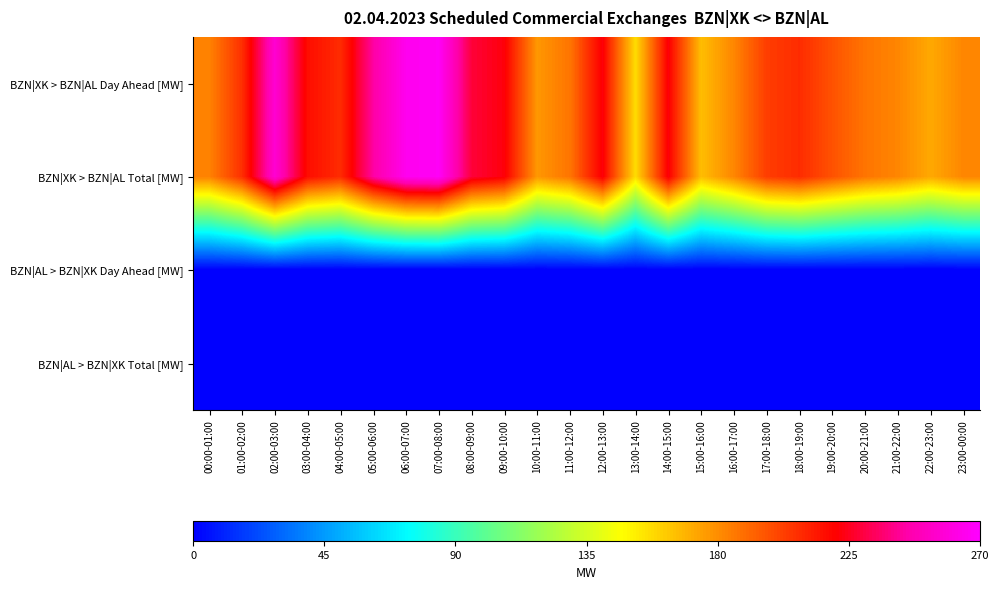

What is the maximum value shown in the chart?

267